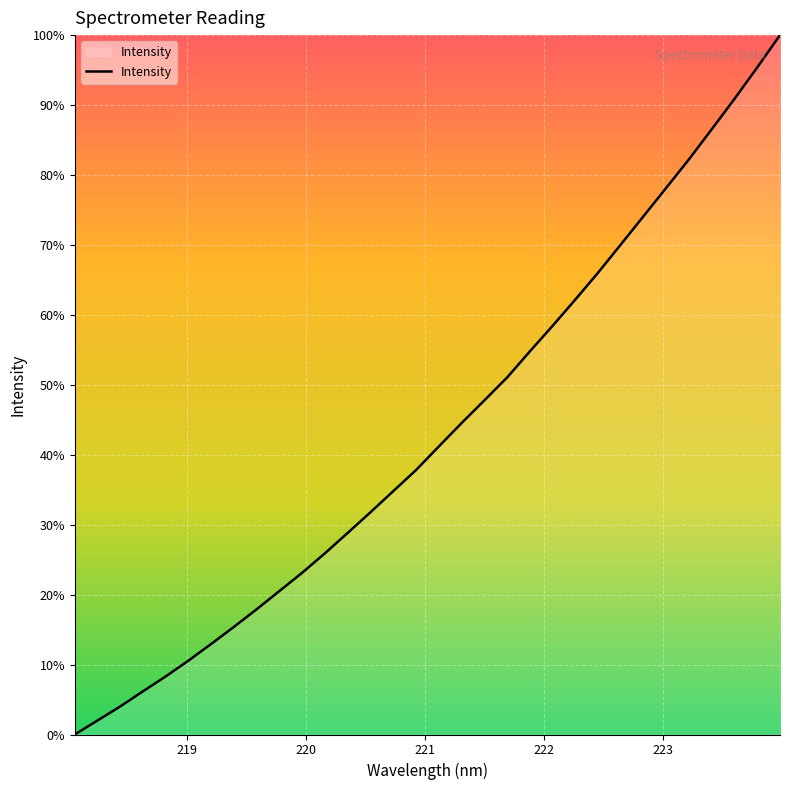

Is this an area chart (filled region under the line)?

Yes